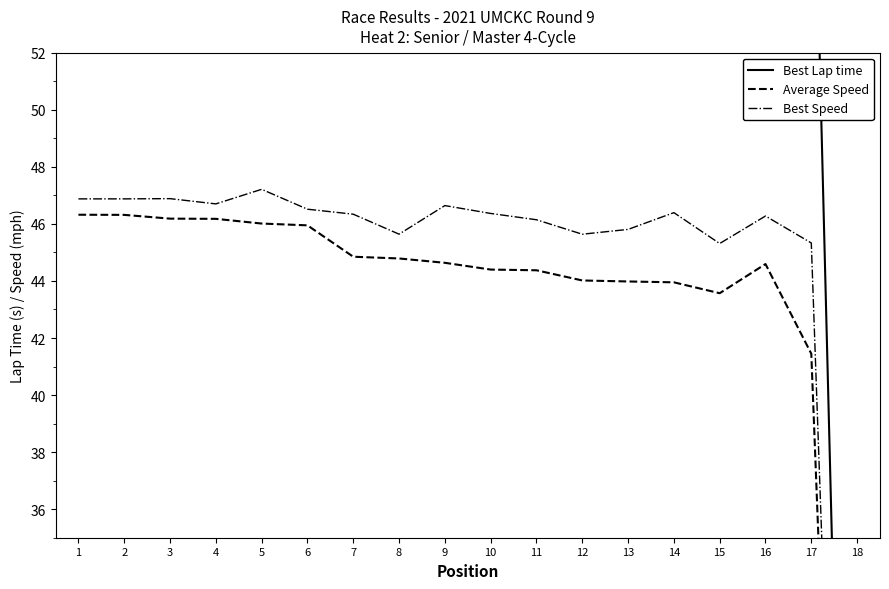

Where does the Best Speed series first go above 46?

1